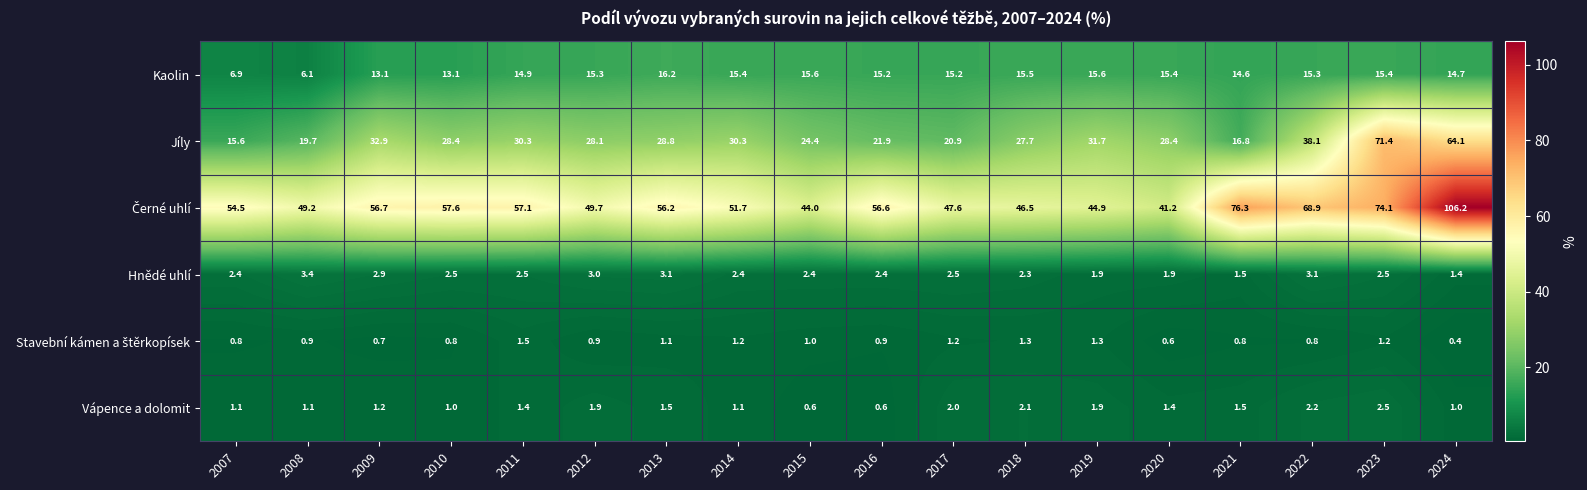

What is the minimum value shown in the chart?

0.4